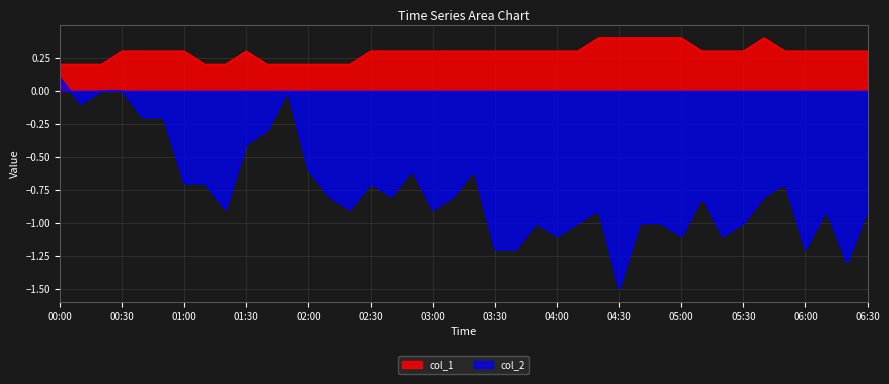

Which series has the largest range (max minus min)?

col_2